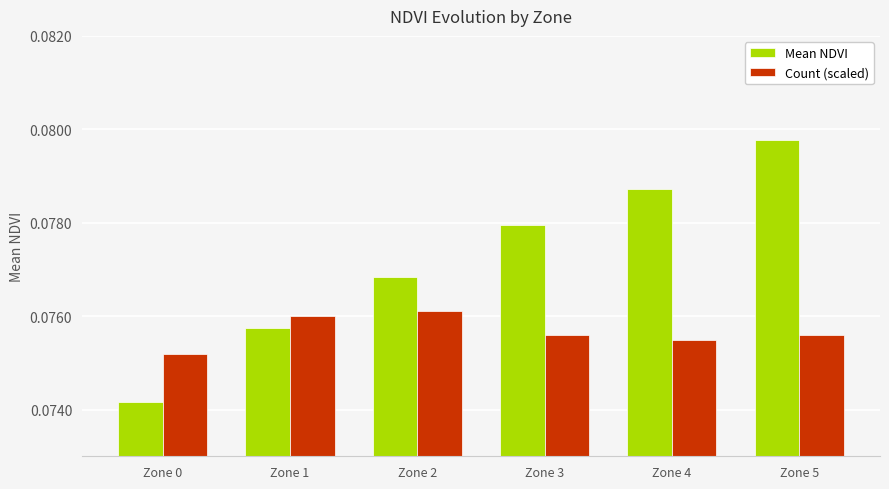

At which category is the sum across all series the highest?

Zone 5